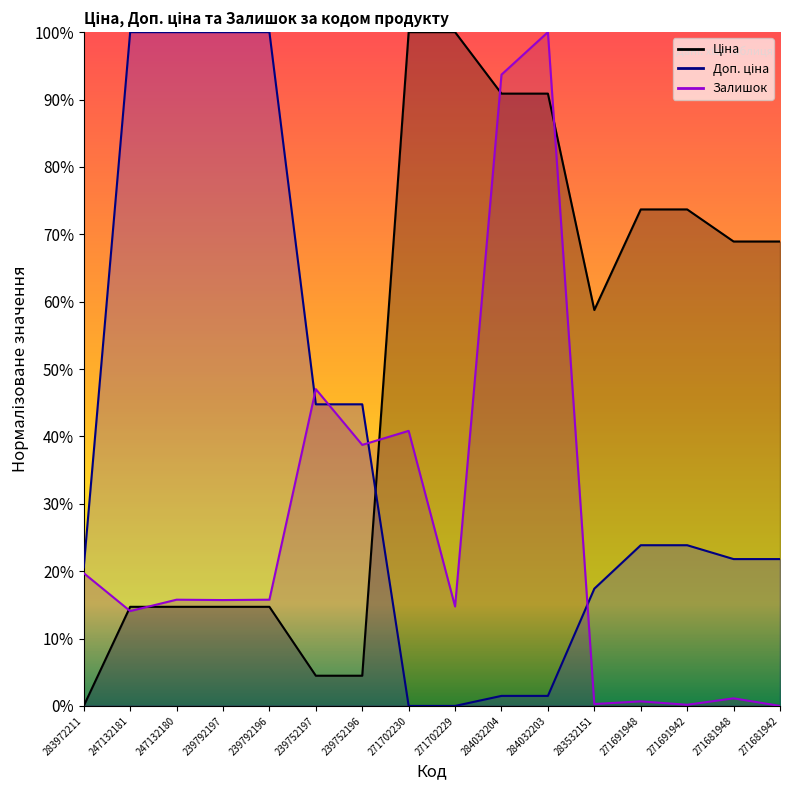

What are all the series names shown in the legend?

Ціна, Доп. ціна, Залишок